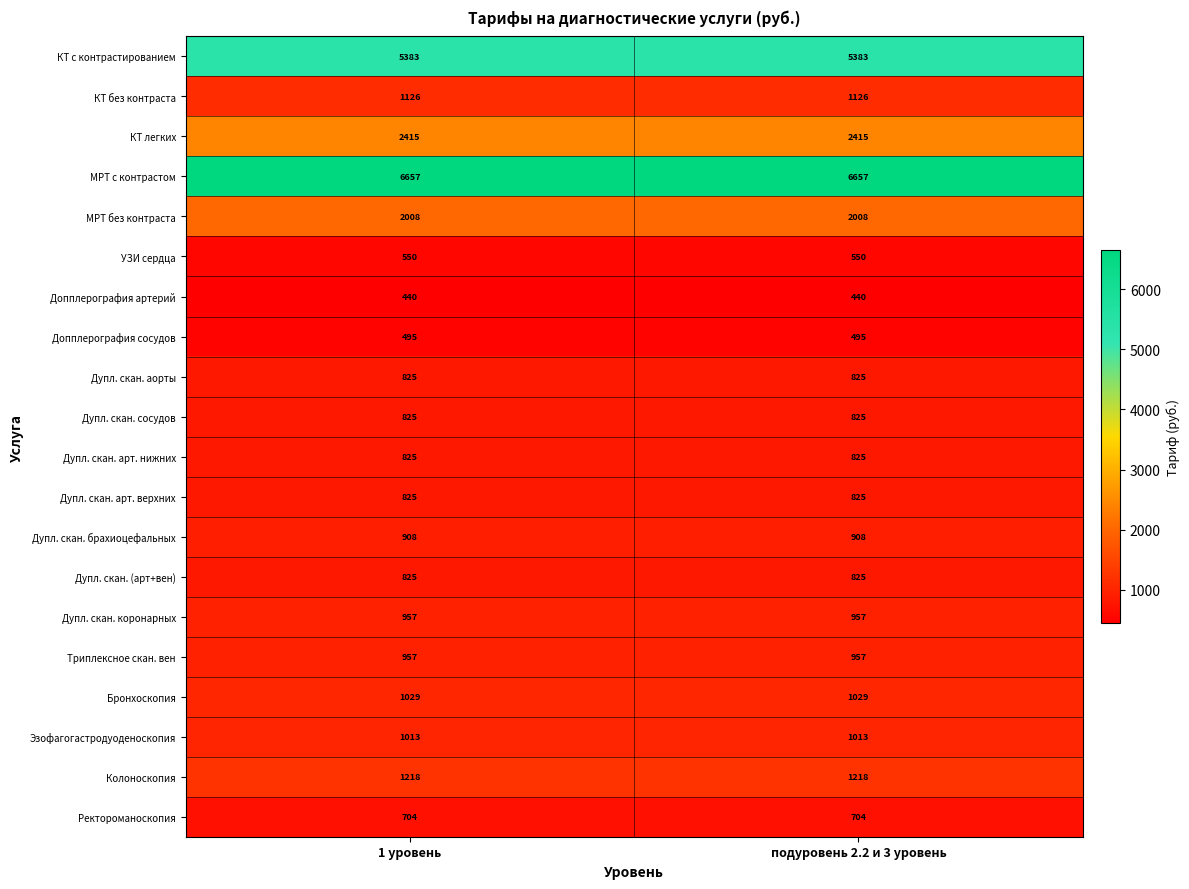

True or false: Дупл. скан. коронарных has a value of 1362 at 1 уровень.

False